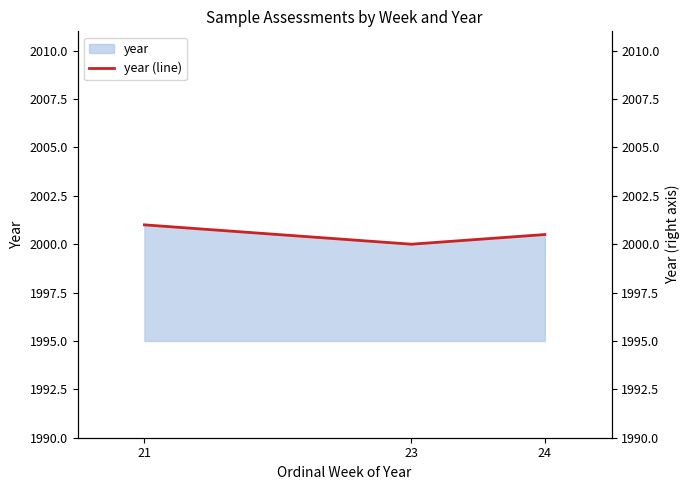

True or false: the data shows 3391.2 at 21.

False